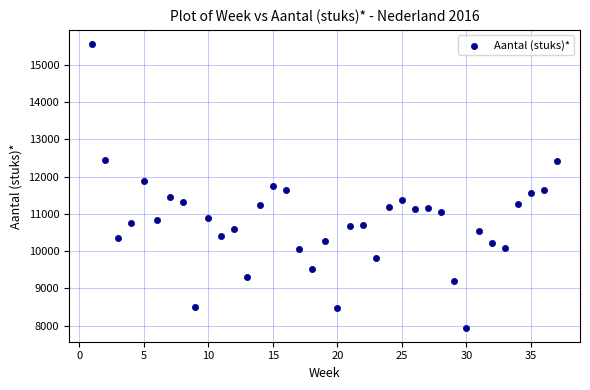

What is the range of Y values (max minus min)?

7617